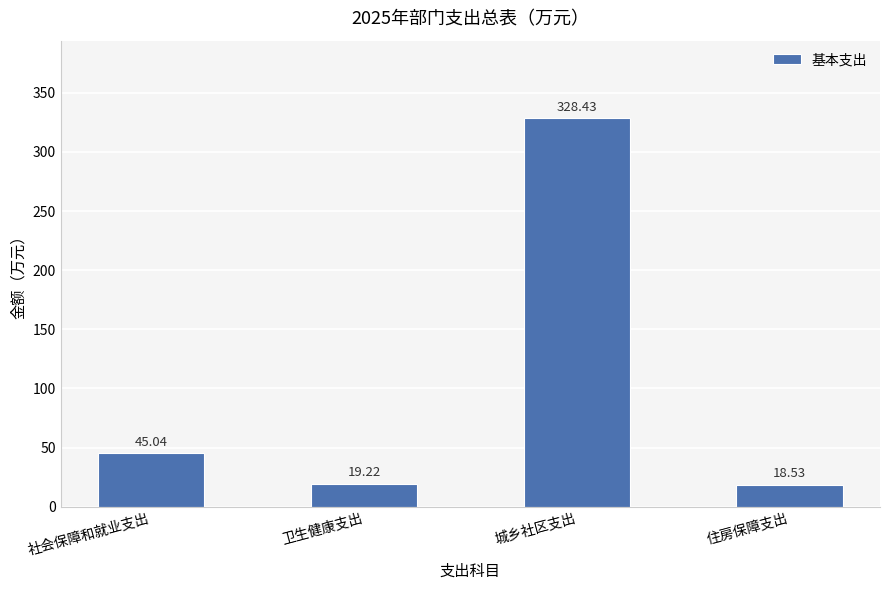

At which label is the value closest to 173?

社会保障和就业支出